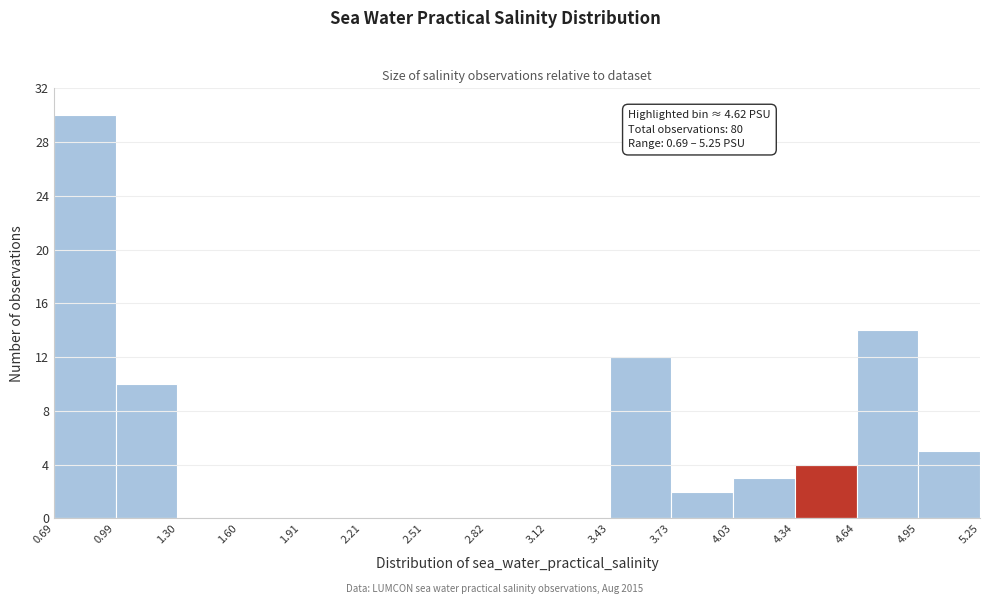

Which range on the x-axis has the tallest bar?

0.69 to 0.99